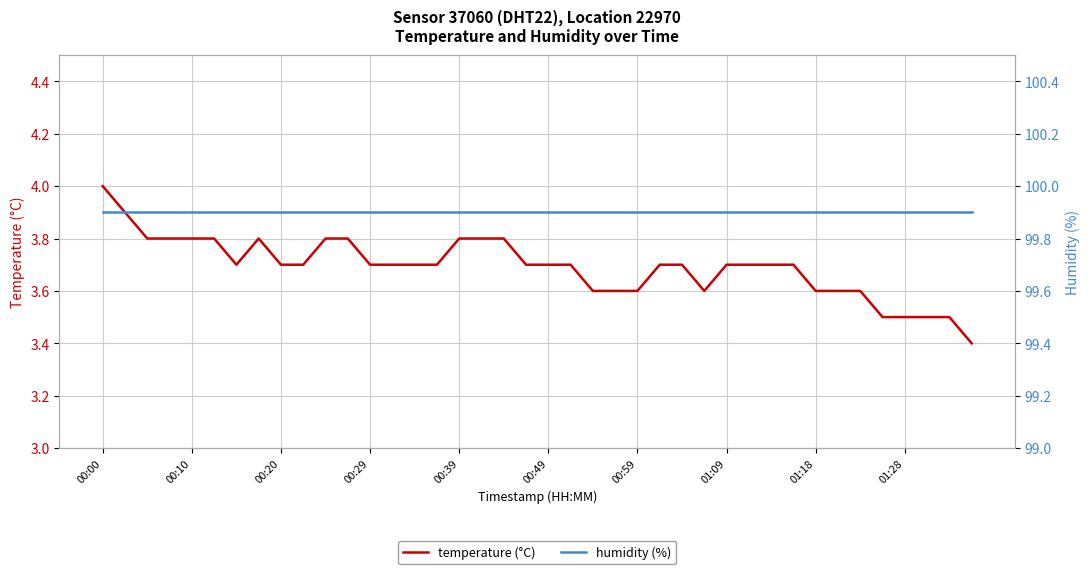

True or false: temperature (°C) and humidity (%) cross at least once.

False